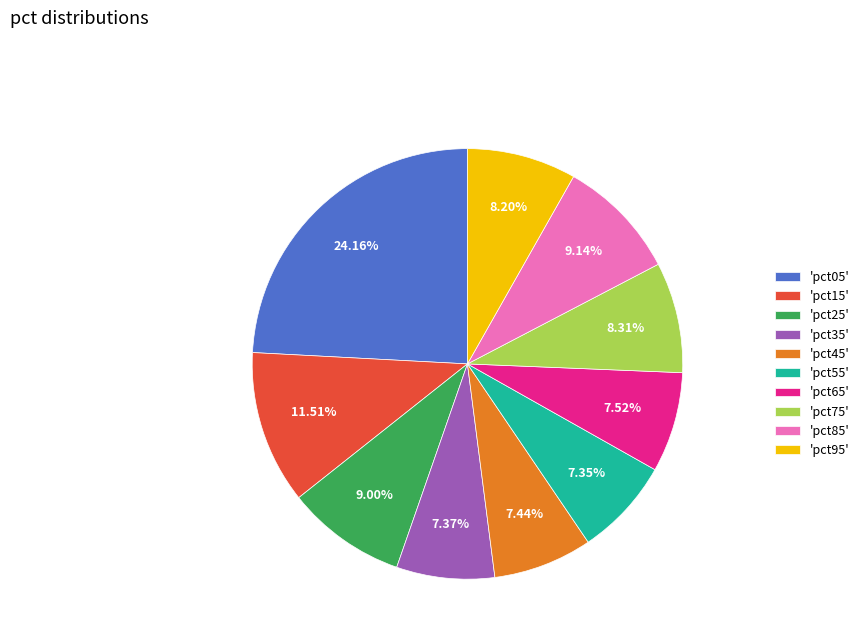

Does 'pct75' account for over 50% of the chart?

No